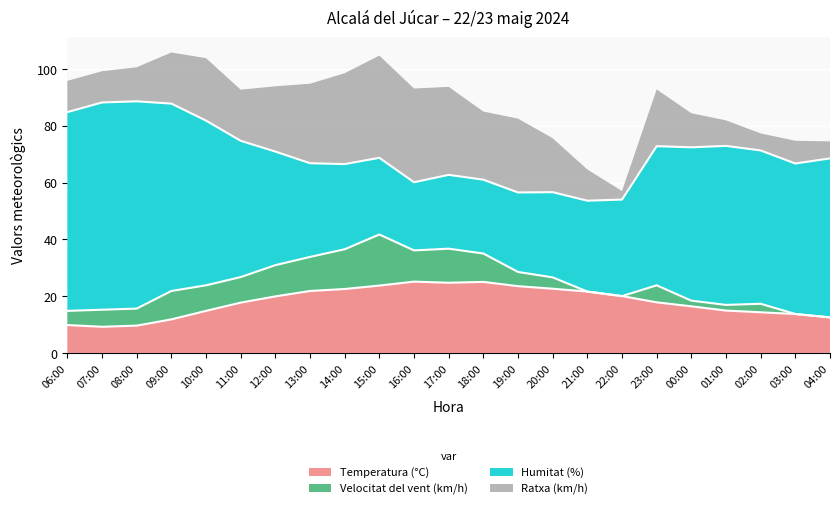

What are all the series names shown in the legend?

Temperatura (°C), Velocitat del vent (km/h), Humitat (%), Ratxa (km/h)